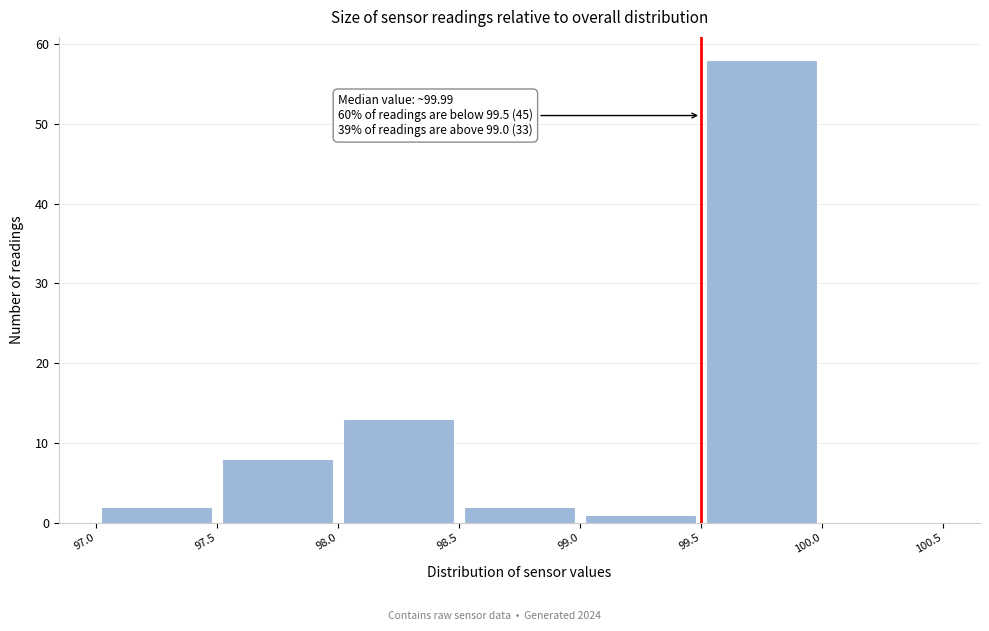

Over which range of the x-axis is the bar tallest?

99.5 to 100.0